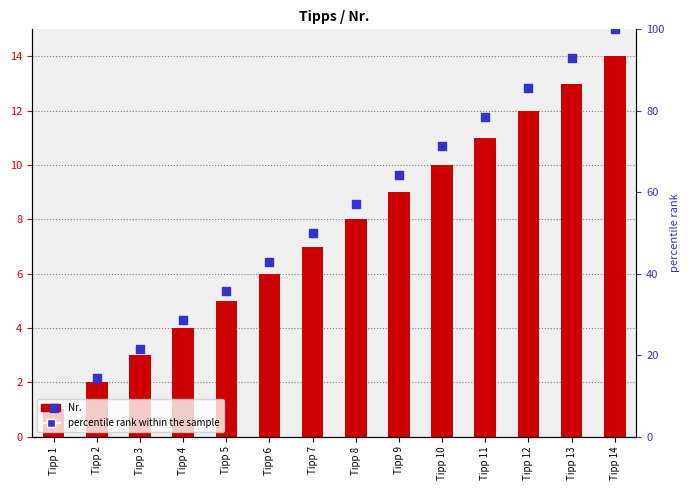

At which category is the sum across all series the highest?

Tipp 14